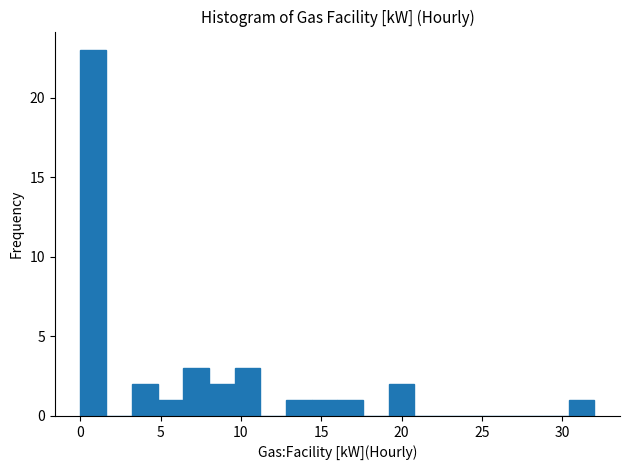

Around what value on the x-axis is the tallest bar? Give the approximate position of its centre, as read against the axis.

1.0